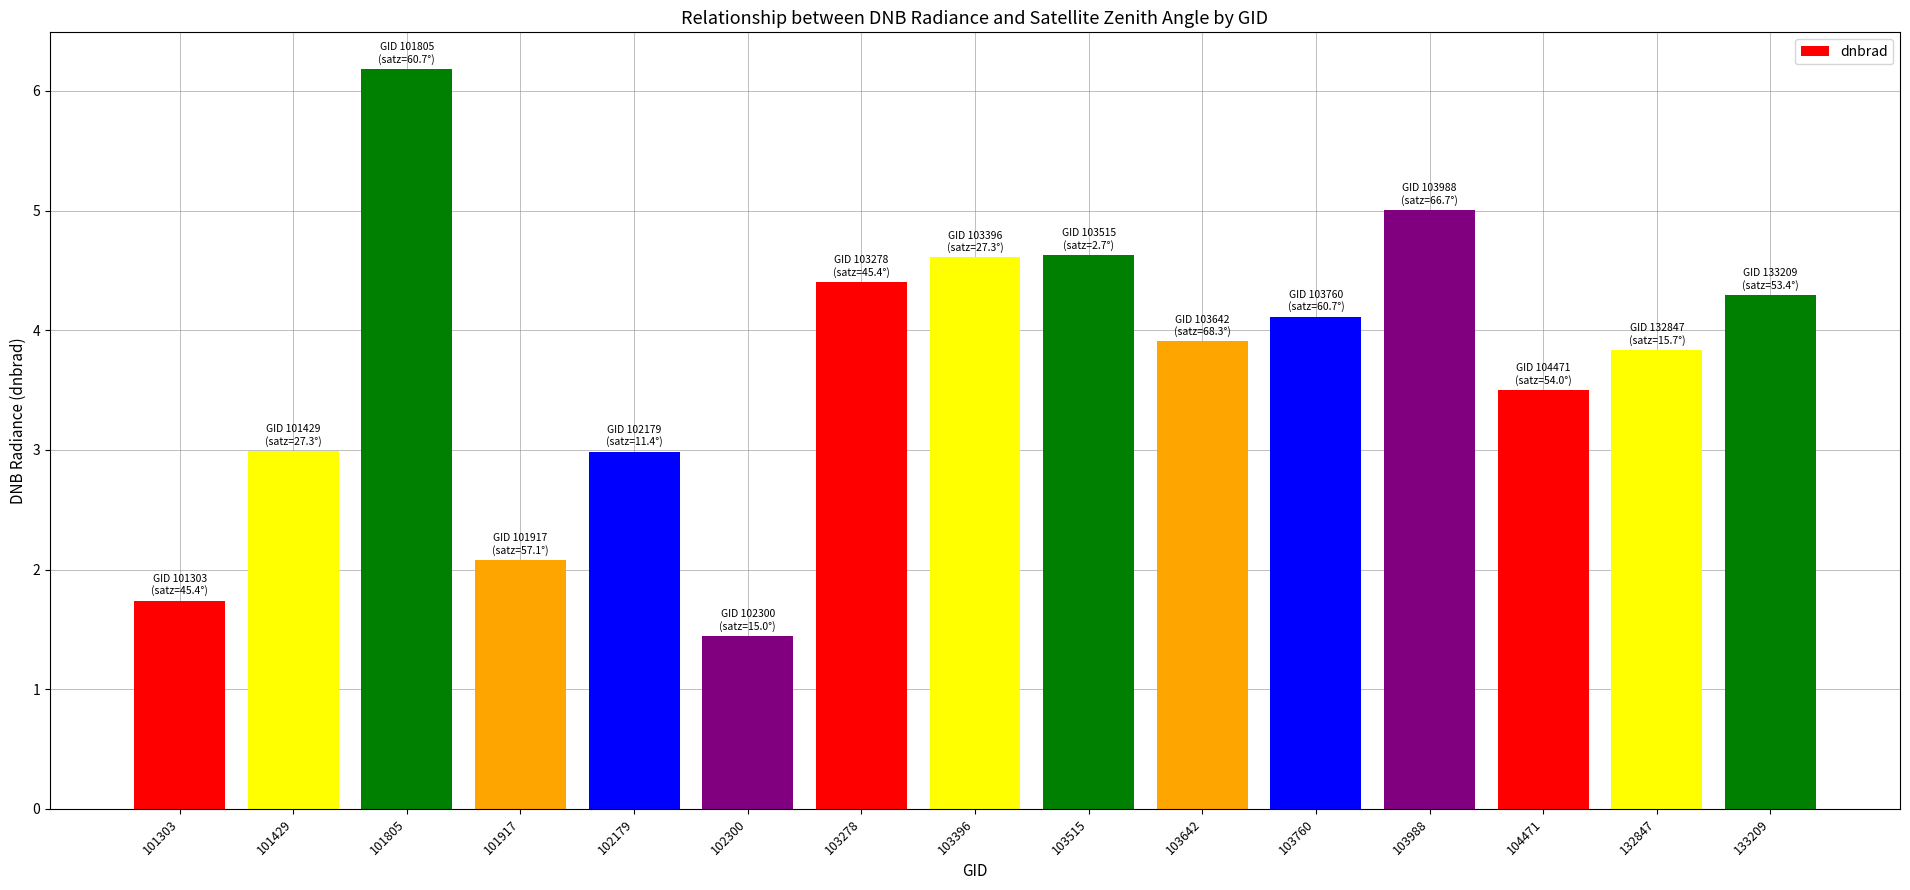

Which has a higher value, 101917 or 103515?

103515